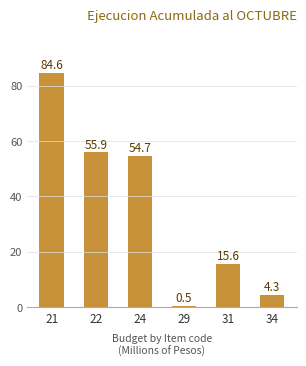

What is the sum of all values?

215.6